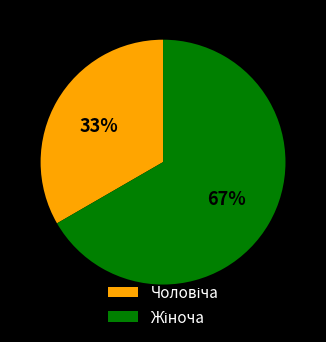

To the nearest percent, what is the average slice percentage?

50%